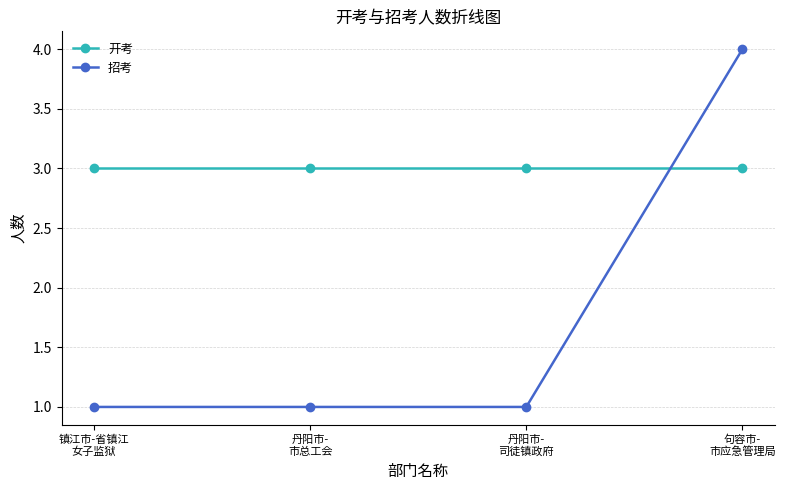

What is the greatest value displayed?

4